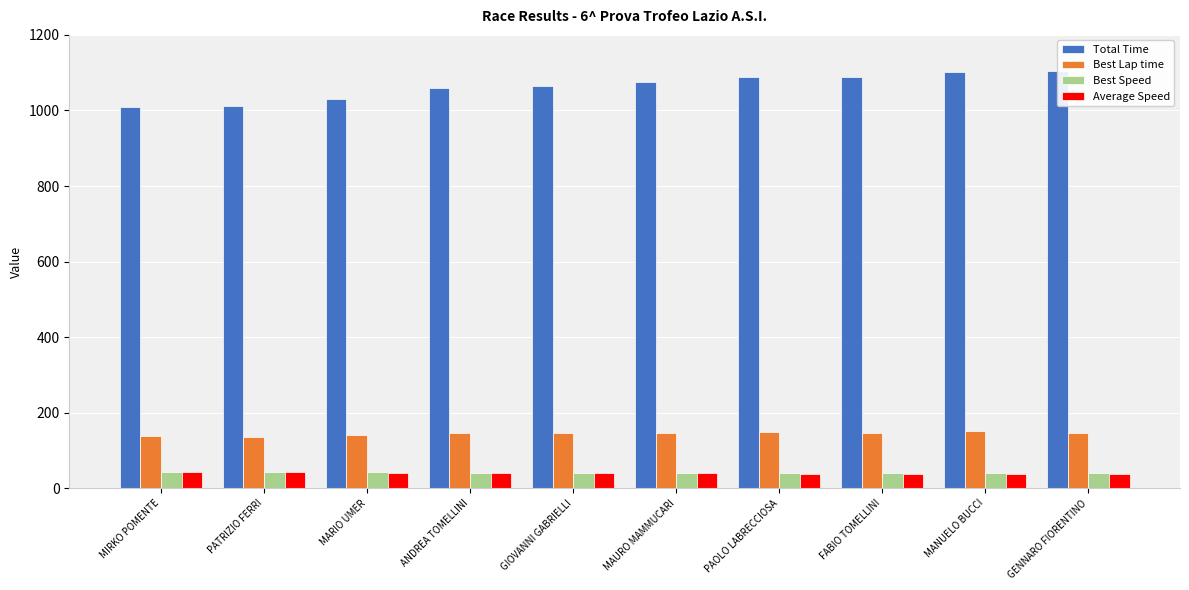

At which category is the sum across all series the highest?

MANUELO BUCCI